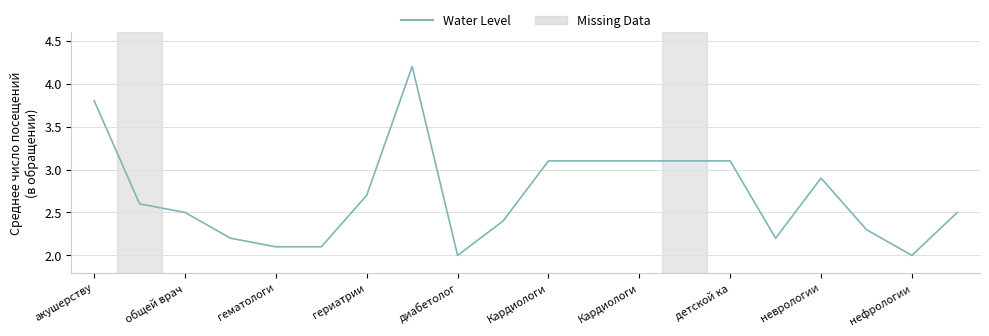

What is the difference between the maximum and minimum values?

2.2